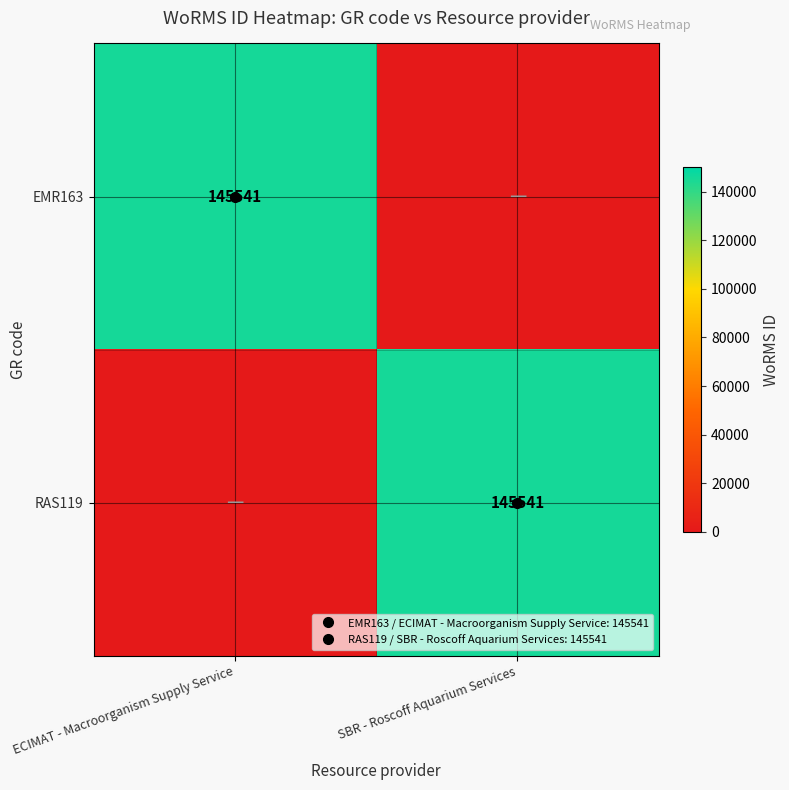

What is the difference between the highest and lowest values at ECIMAT - Macroorganism Supply Service?

145541